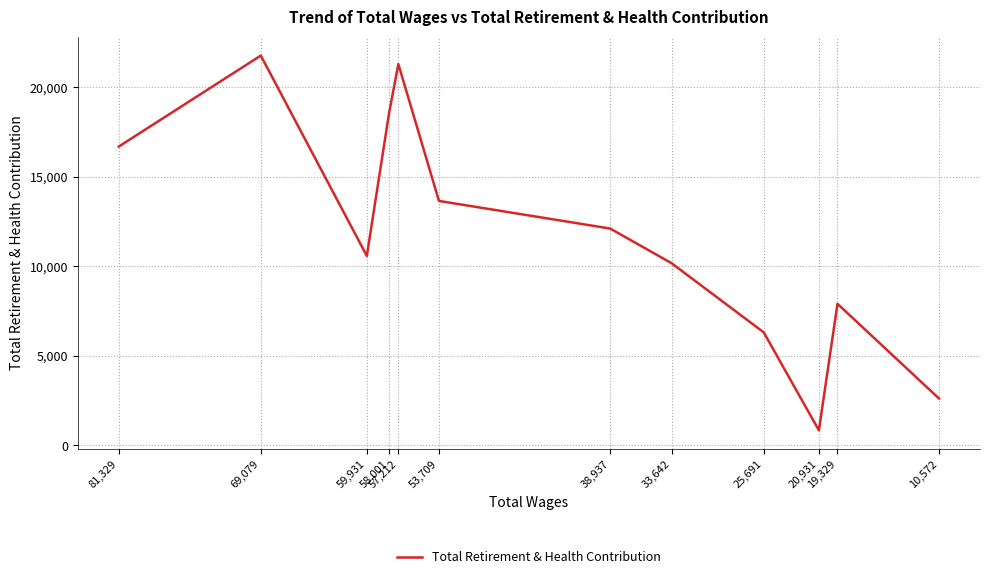

What is the change in value from 53,709 to 20,931?

-12809